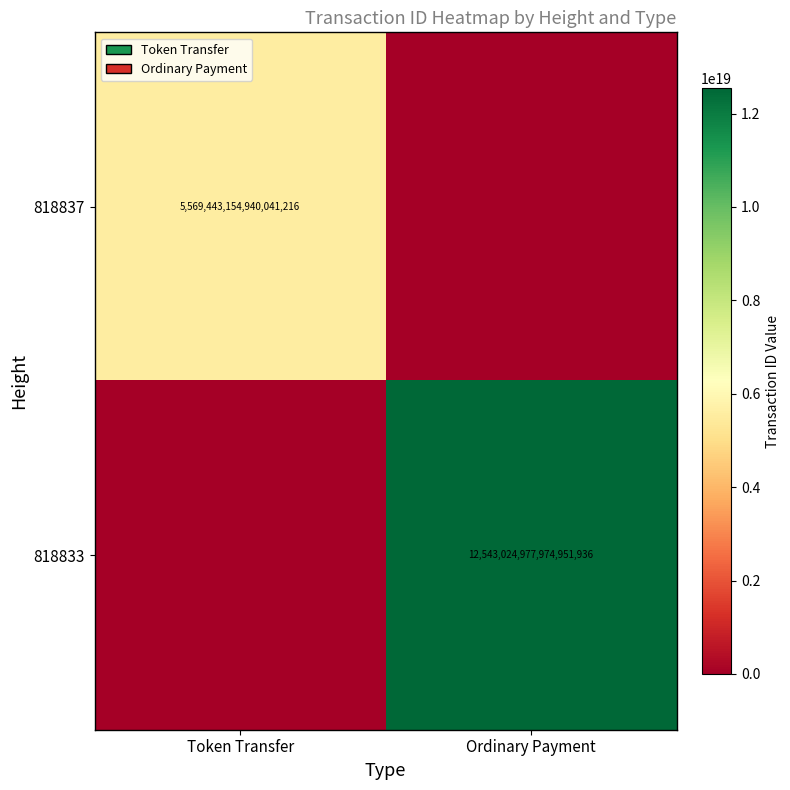

Is the value of 818833 at Ordinary Payment greater than the value of 818837 at Token Transfer?

Yes